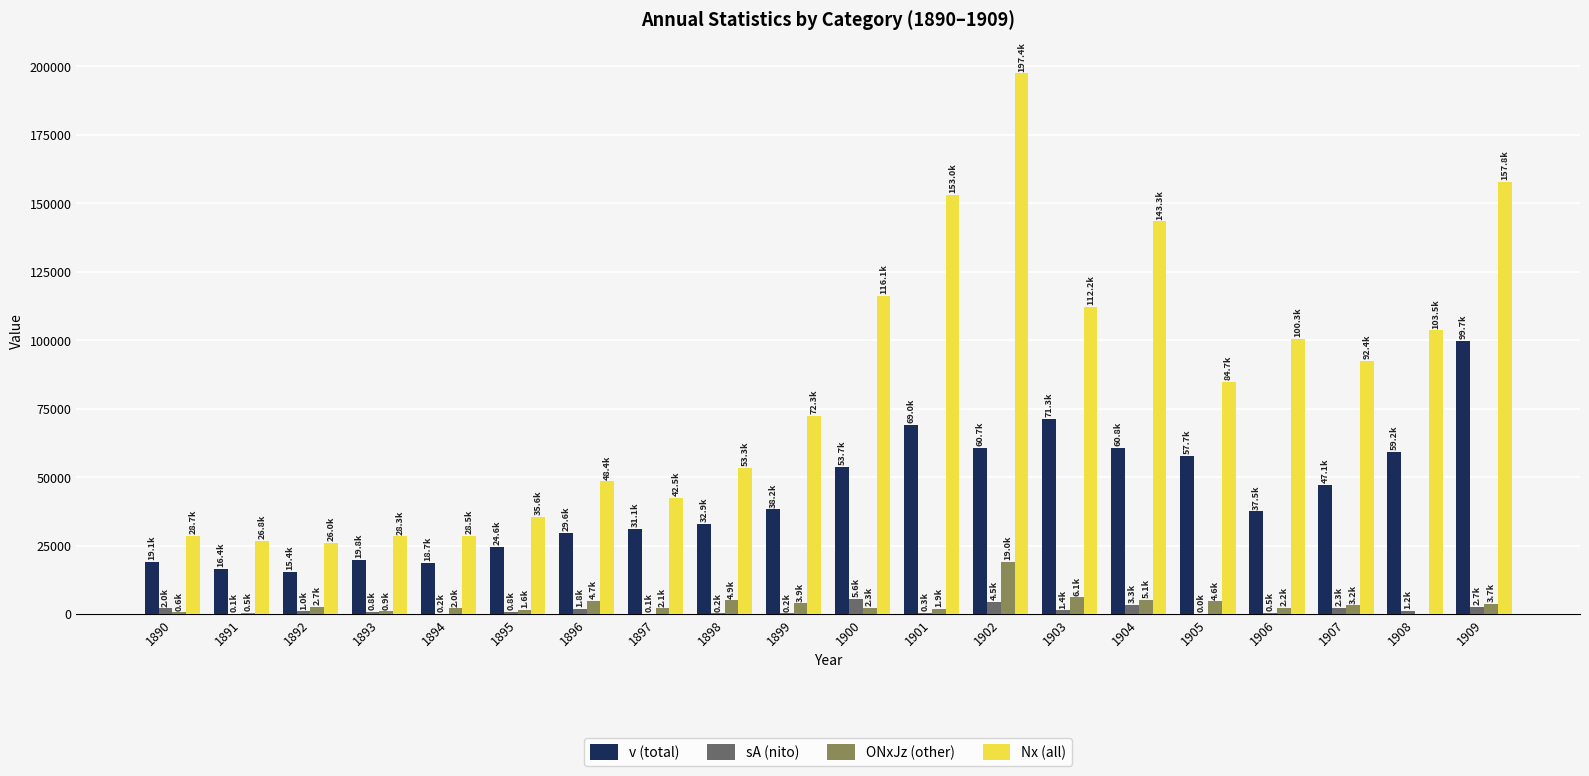

Is it true that Nx (all) equals 54753 at 1907?

False